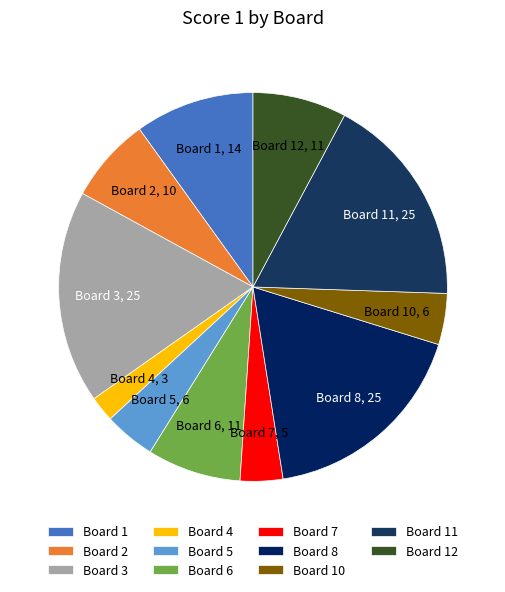

Do Board 4 and Board 2 together represent more than half of the pie?

No